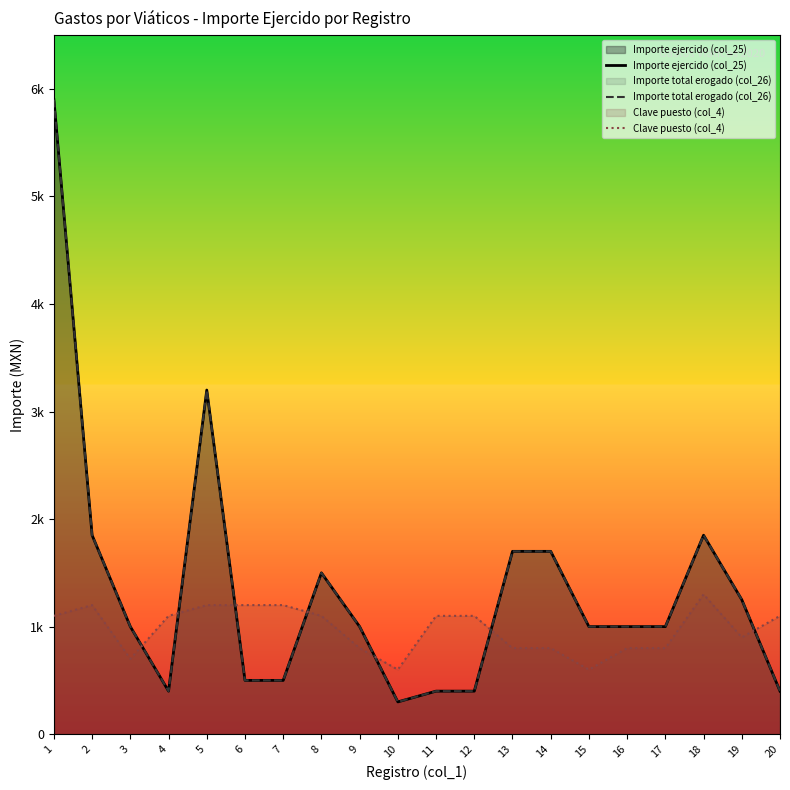

Read the Importe total erogado (col_26) value at 6, to the nearest 50.

500